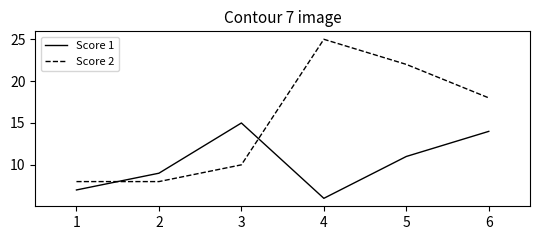

True or false: Score 1 has a value of 11 at 5.

True